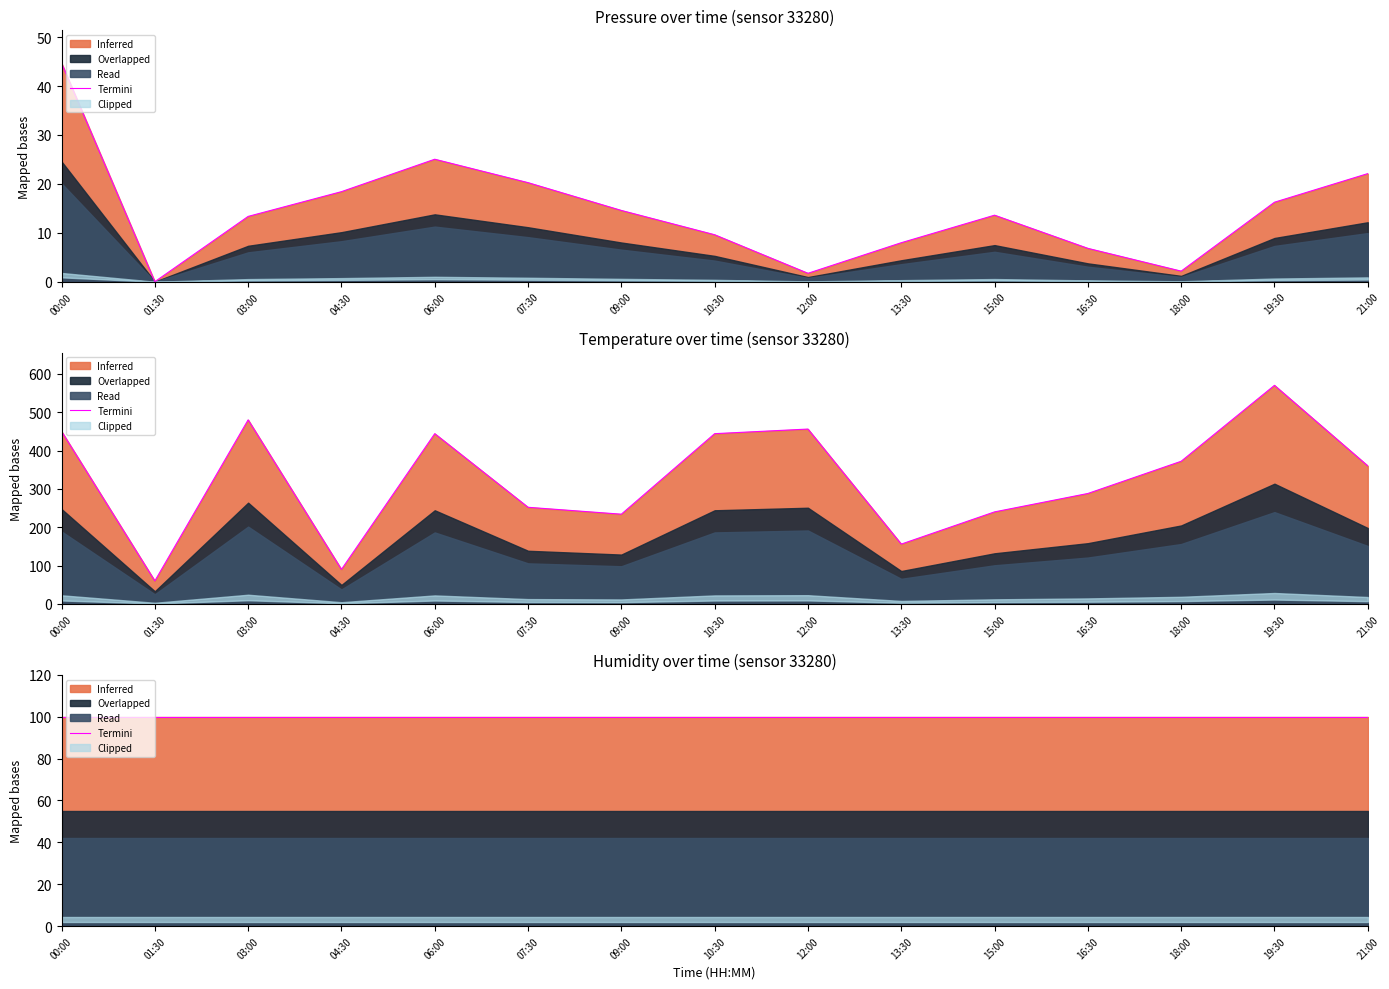

What is the difference between the maximum and minimum values in the pressure series?

44.7